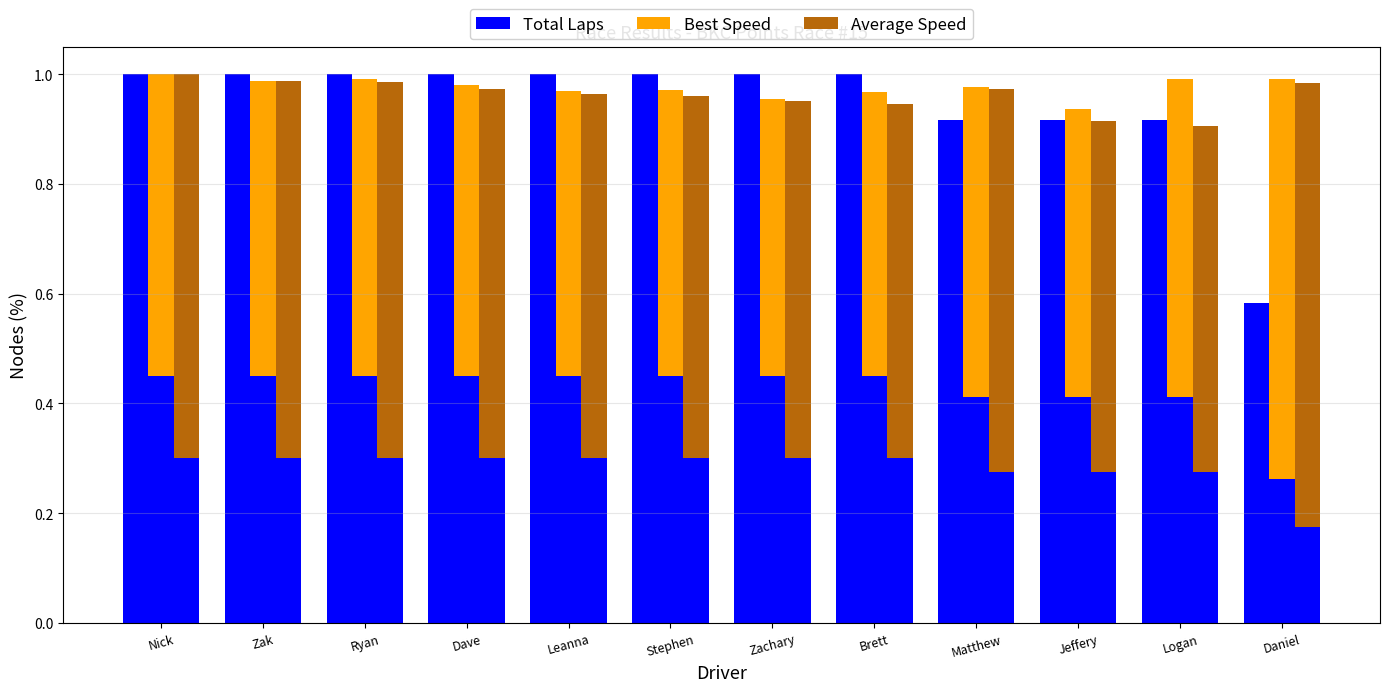

What is the total value across all series at Zak?

2.2